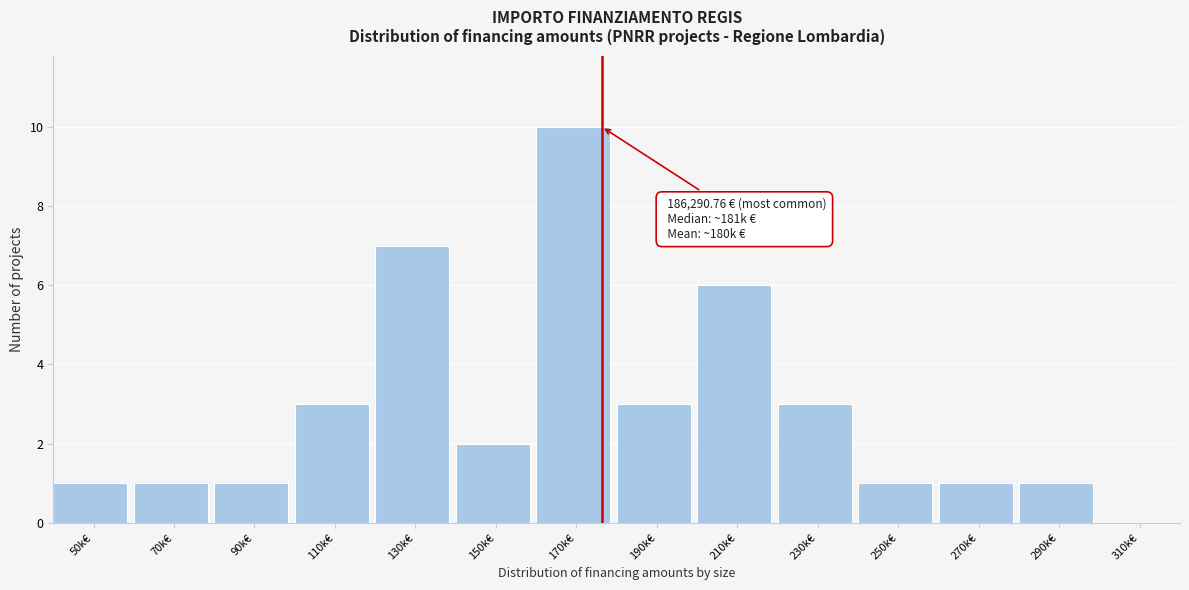

Reading left to right, transcribe all the data shown in this chart.

50k€=1	70k€=1	90k€=1	110k€=3	130k€=7	150k€=2	170k€=10	190k€=3	210k€=6	230k€=3	250k€=1	270k€=1	290k€=1	310k€=0